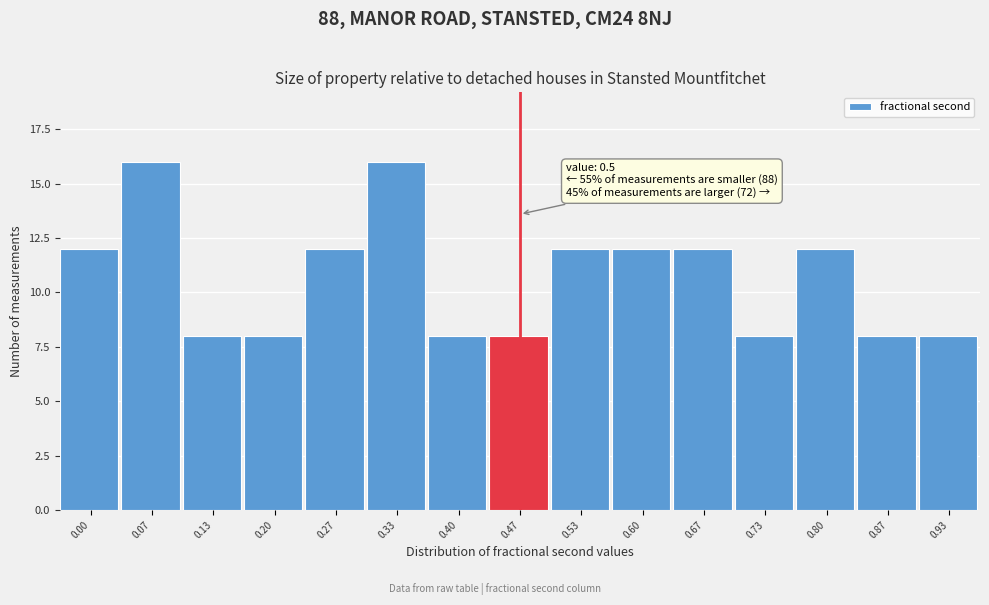

Reading left to right, what are all the values shown in this chart?

0.00=12	0.07=16	0.13=8	0.20=8	0.27=12	0.33=16	0.40=8	0.47=8	0.53=12	0.60=12	0.67=12	0.73=8	0.80=12	0.87=8	0.93=8